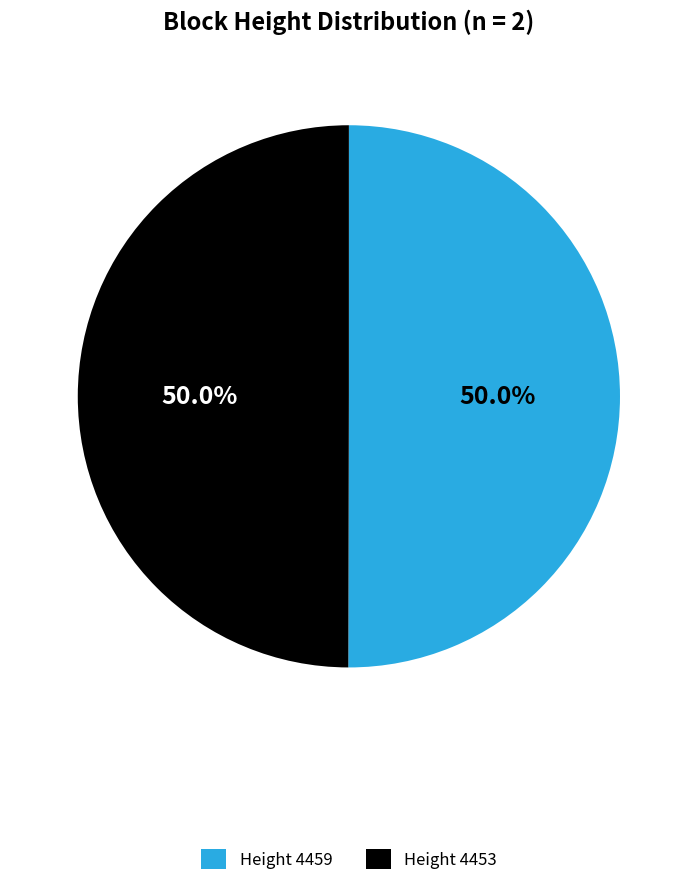

What percentage do Height 4459 and Height 4453 together represent?

100.0%